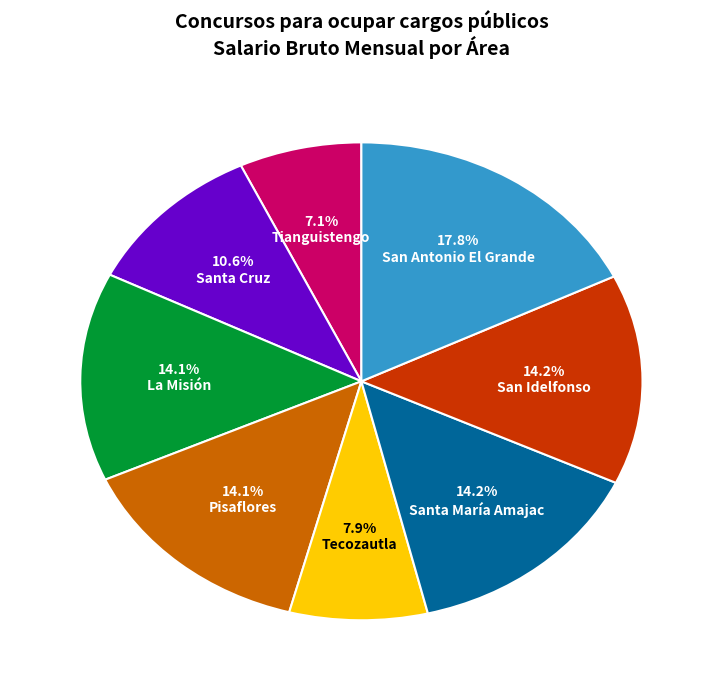

True or false: Santa María Amajac accounts for 7% of the total.

False